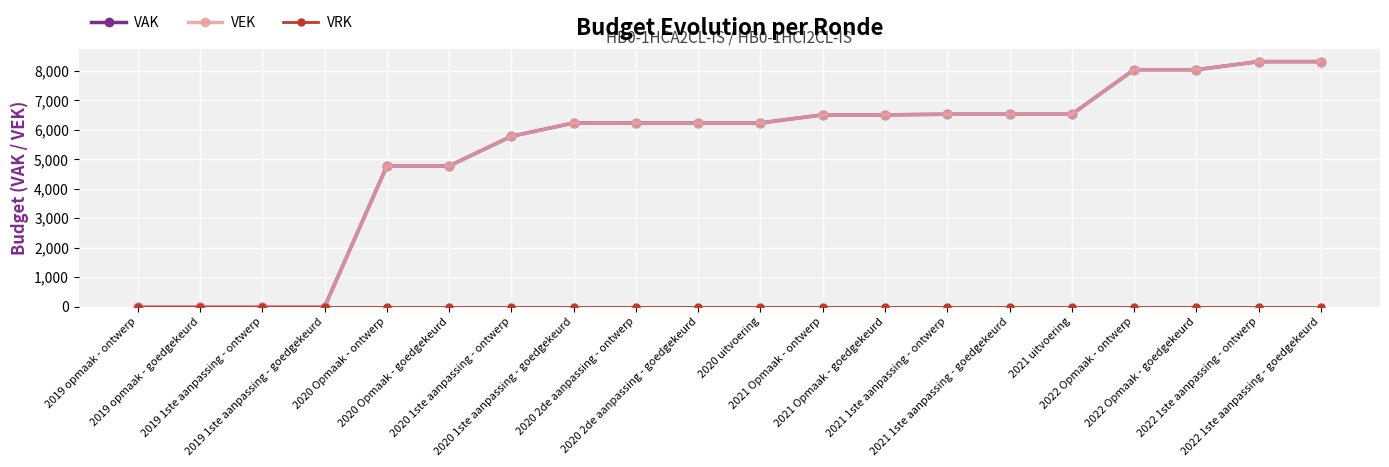

Is it true that VAK equals 12125 at 2022 1ste aanpassing - ontwerp?

False